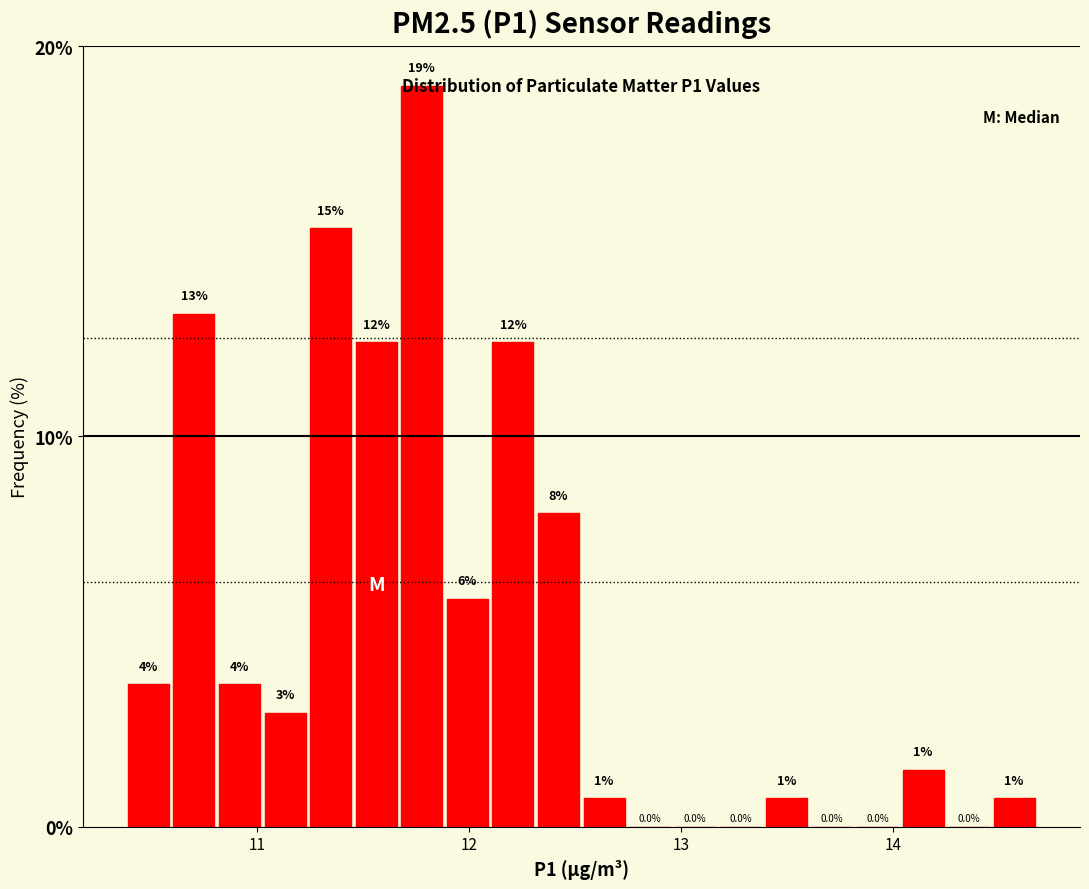

Read against the x-axis, roughly where is the centre of the tallest bar?

11.8